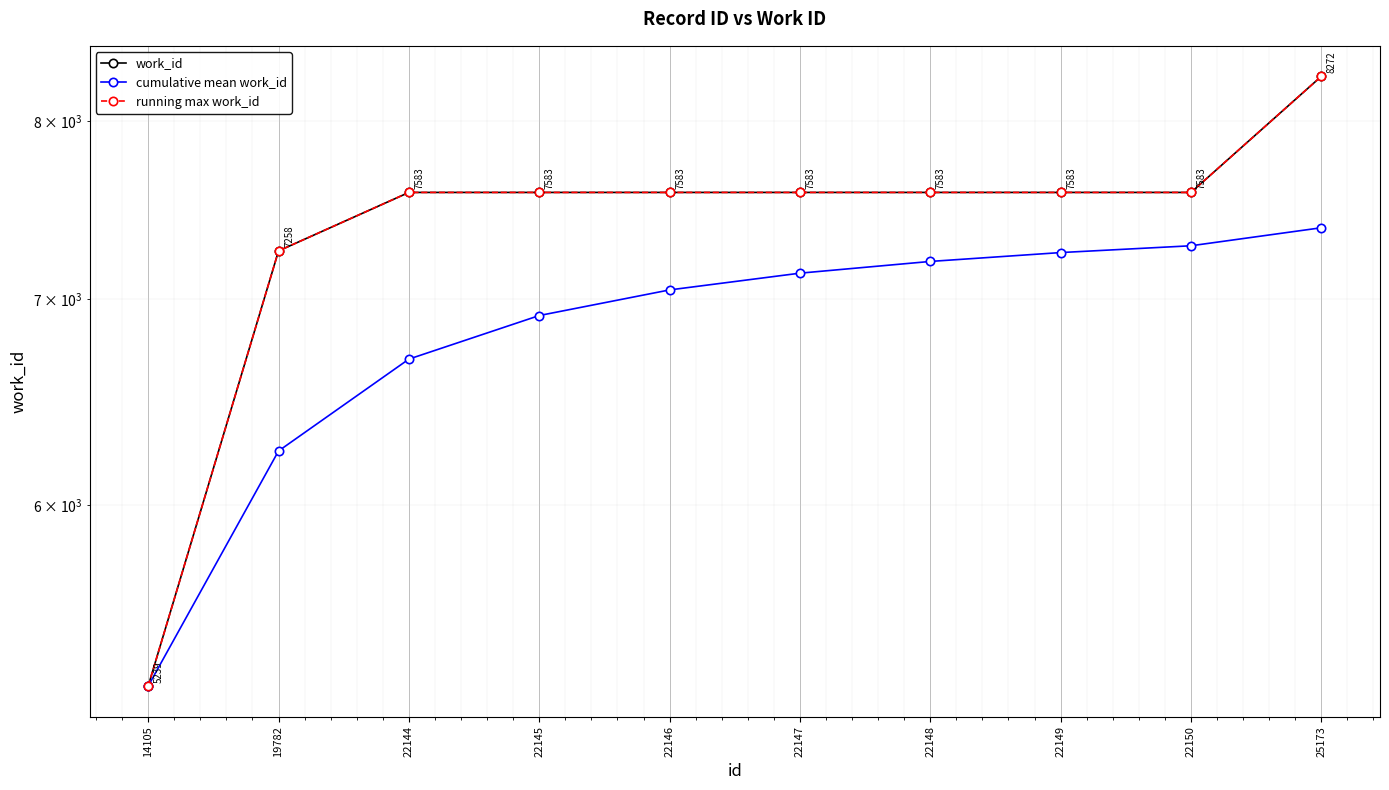

Does the chart display data point markers on the line(s)?

Yes